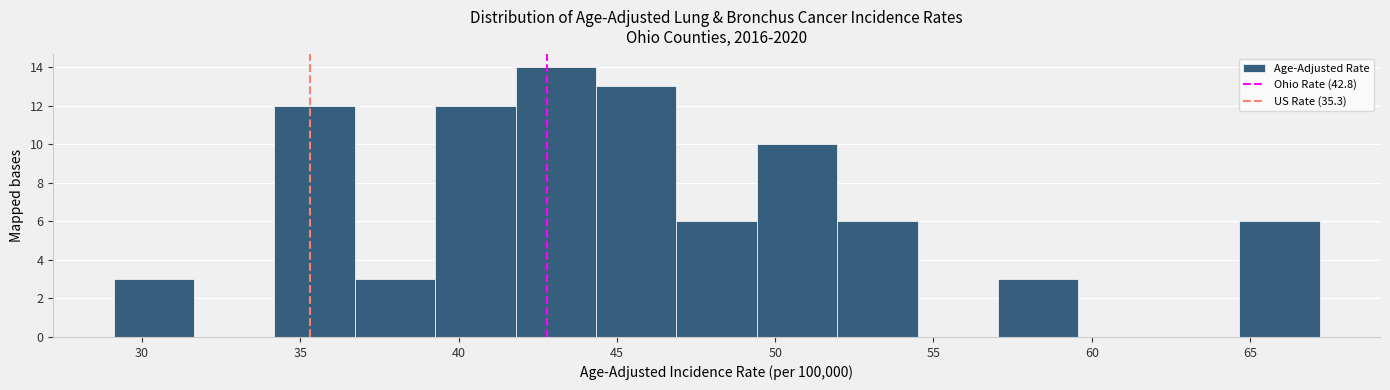

Reading left to right, list every bar in this chart as the range it spans on the x-axis followed by its height. Neither the bar edges nor the heights are printed on the chart, so give them approximately, as read against the axes.

29.0 to 31.5: 3
31.5 to 34.0: 0
34.0 to 36.5: 12
36.5 to 39.5: 3
39.5 to 42.0: 12
42.0 to 44.5: 14
44.5 to 47.0: 13
47.0 to 49.5: 6
49.5 to 52.0: 10
52.0 to 54.5: 6
54.5 to 57.0: 0
57.0 to 59.5: 3
59.5 to 62.0: 0
62.0 to 64.5: 0
64.5 to 67.0: 6